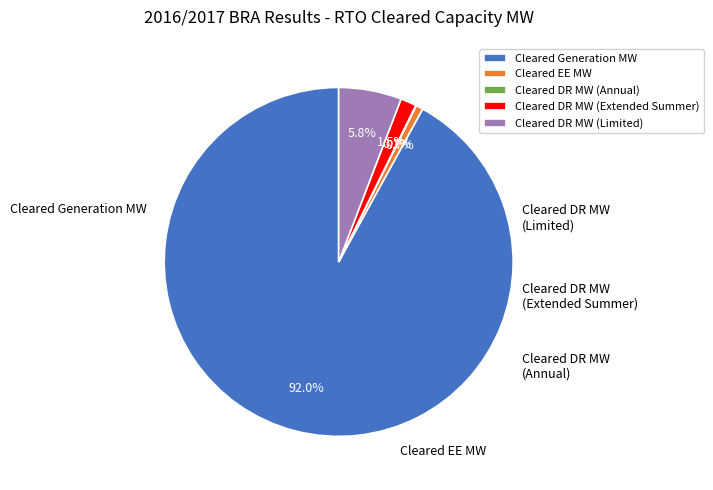

What percentage is the Cleared Generation MW slice, to the nearest percent?

92%